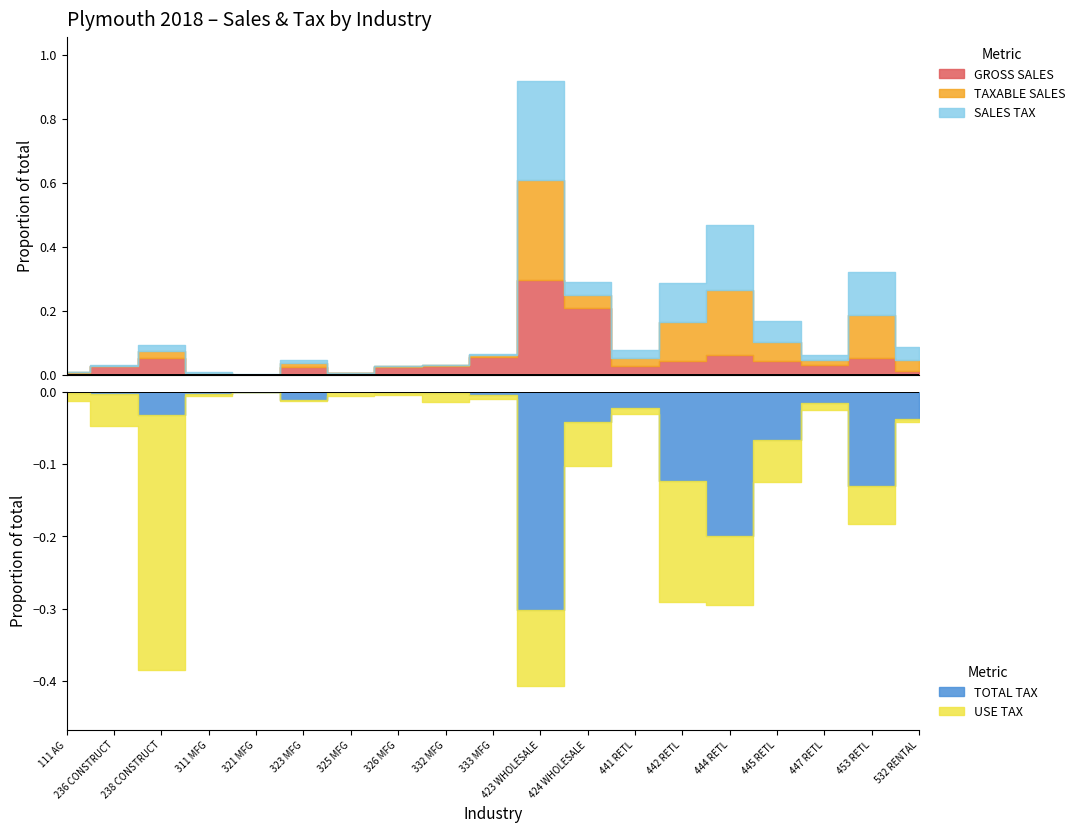

How many lines are shown in the chart?

5